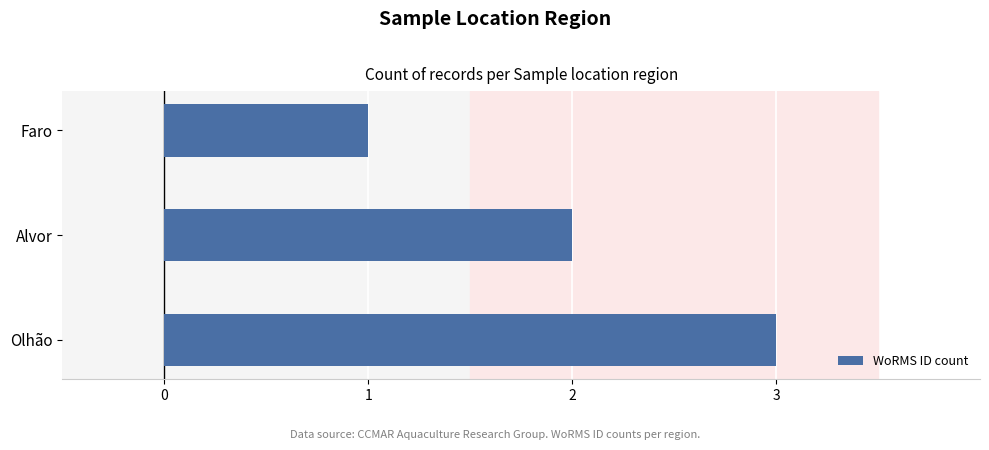

Reading bottom to top, list all the values displayed in this chart.

3	2	1